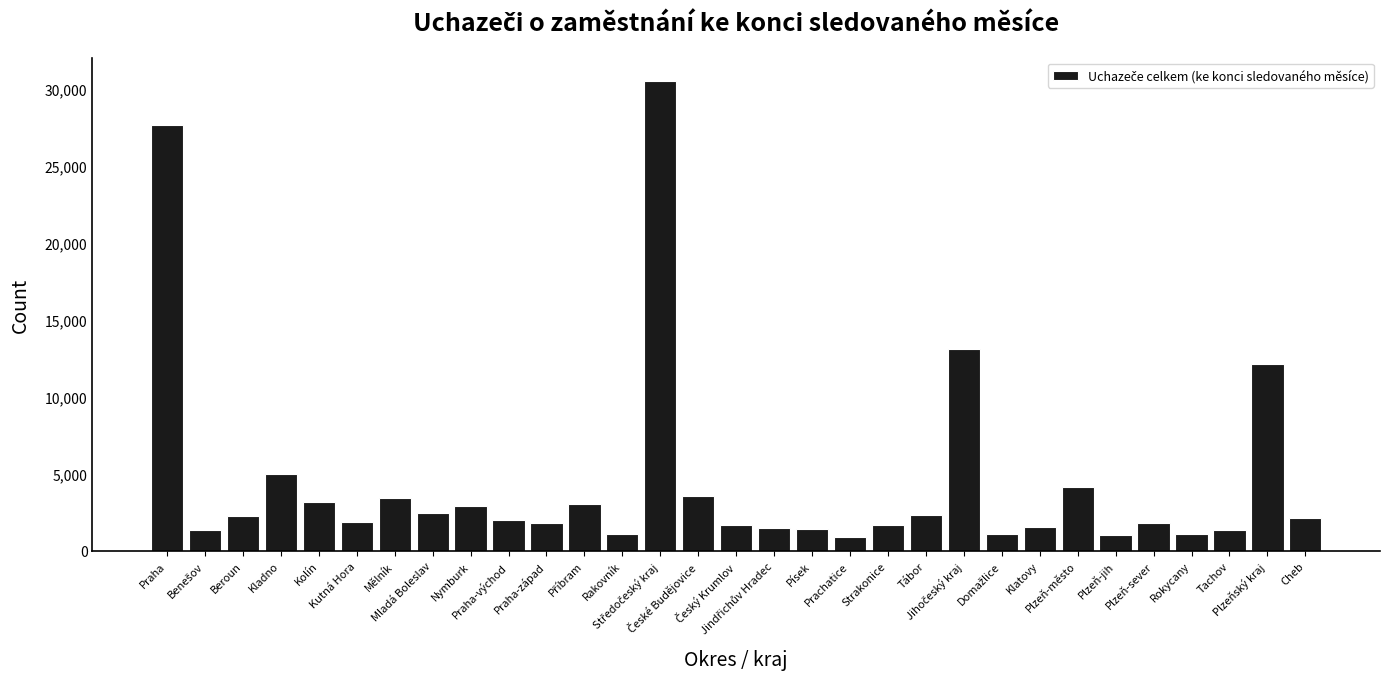

What is the smallest value displayed?

897